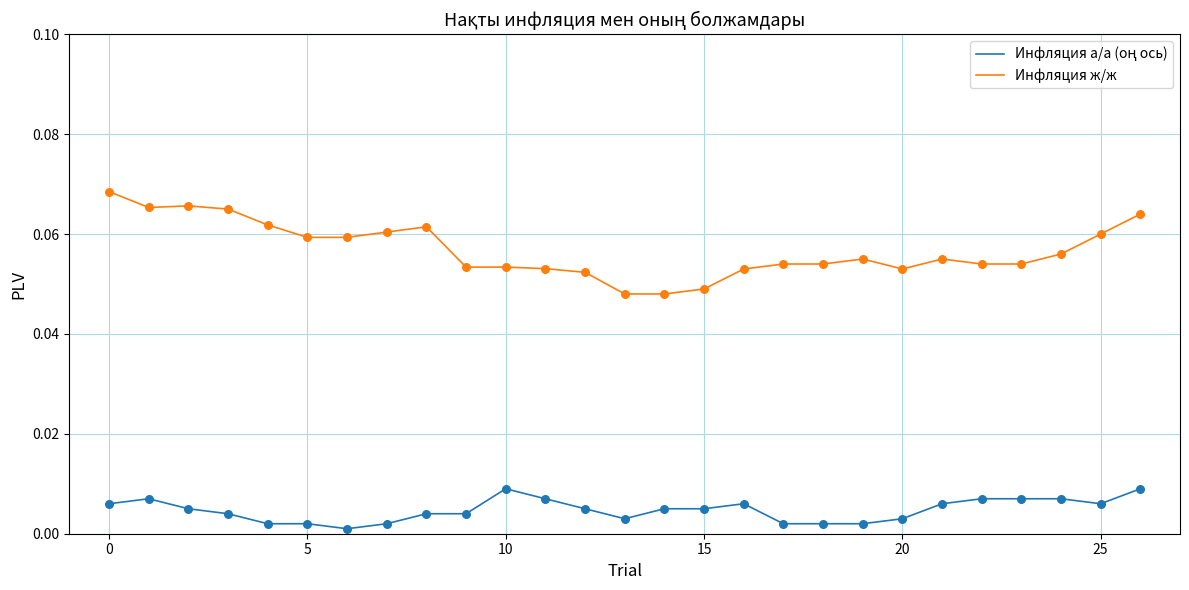

Which series has the largest range (max minus min)?

Инфляция ж/ж